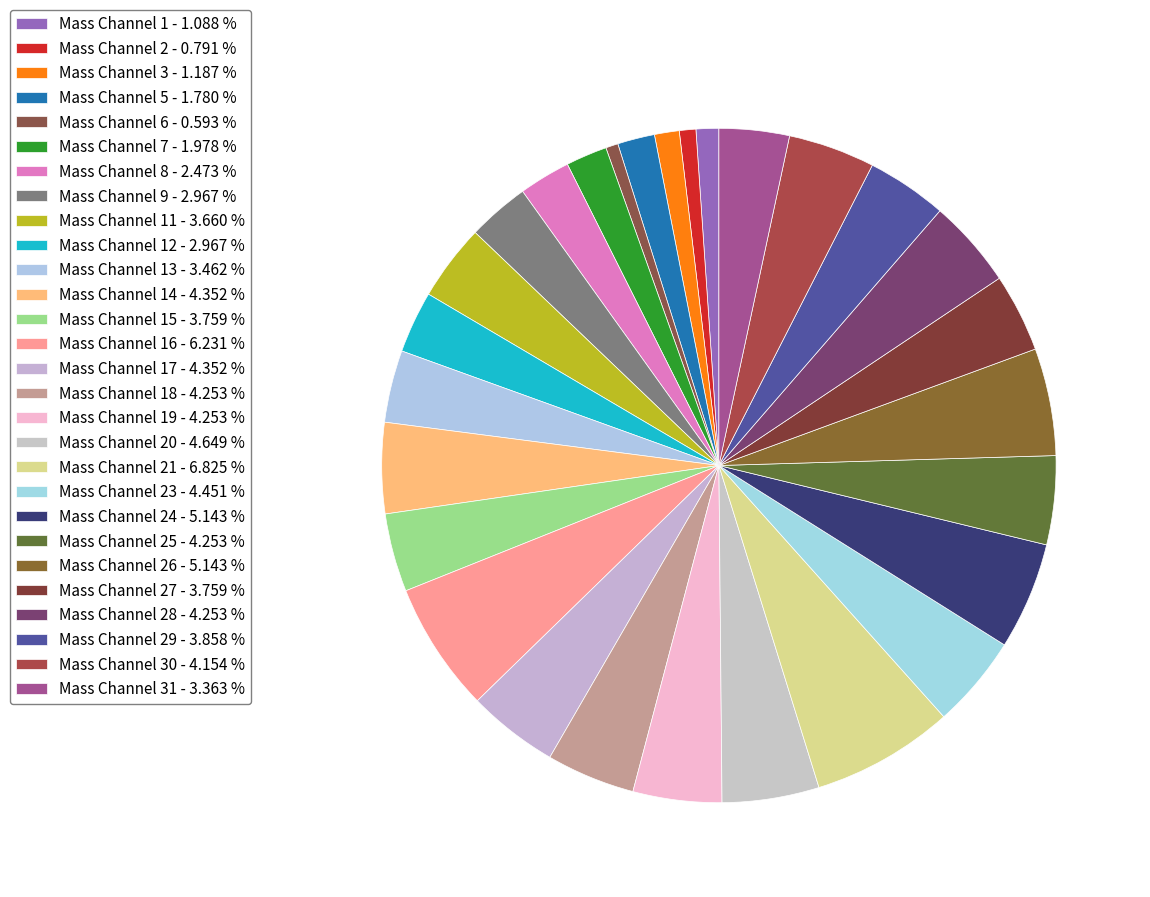

How many slices are in this pie chart?

28